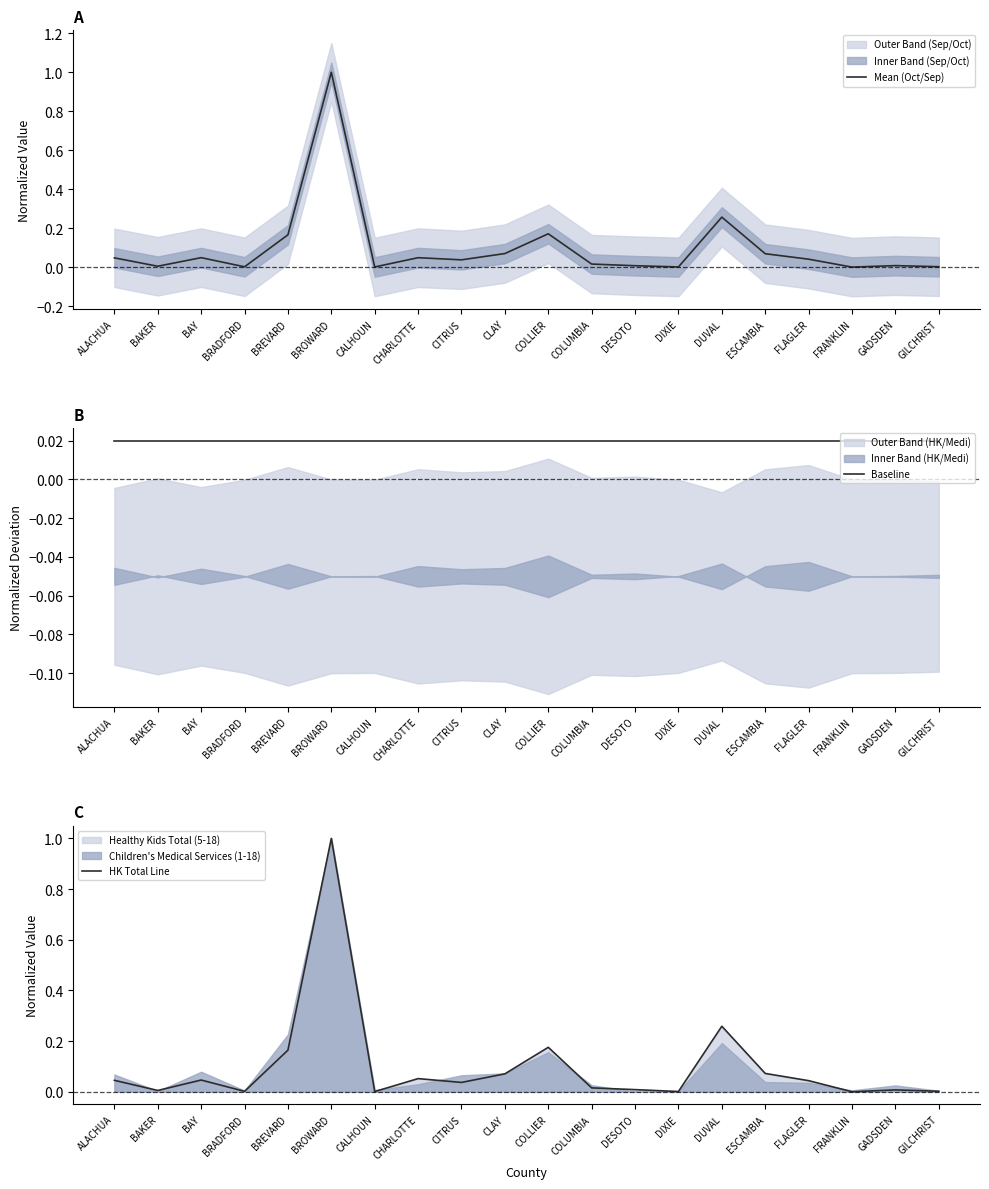

Is the value of HK Total Line at DUVAL greater than the value of Baseline at CITRUS?

Yes